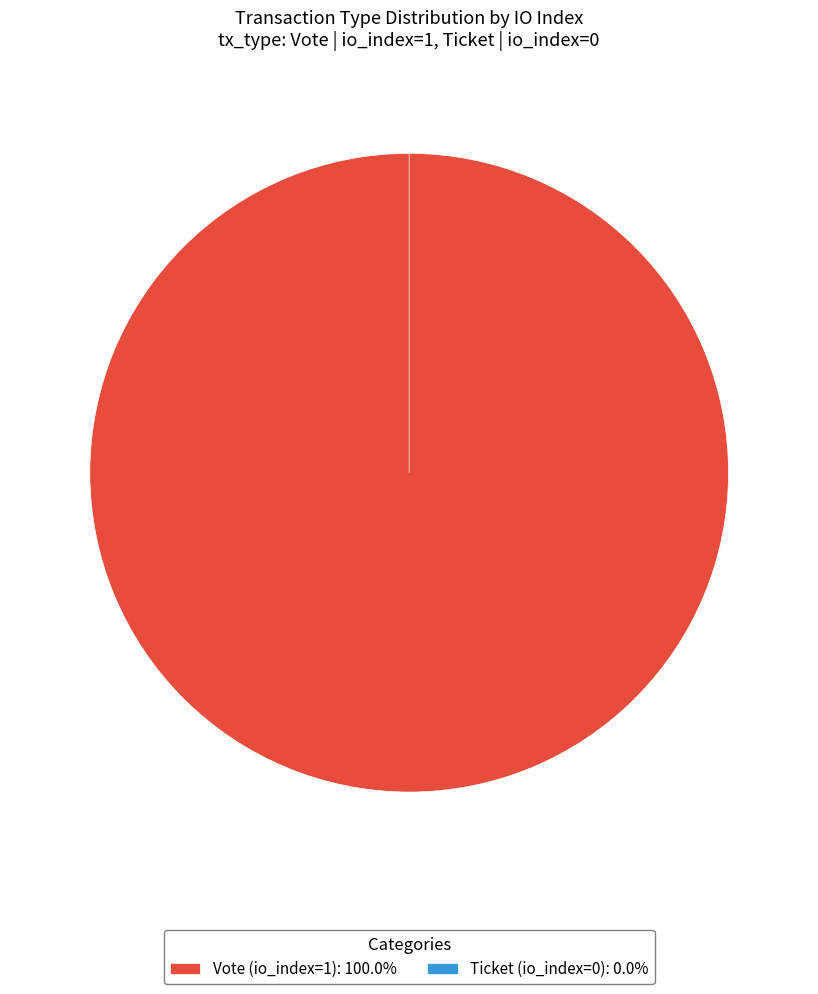

Is the sum of Vote (io_index=1) and Ticket (io_index=0) greater than half?

Yes